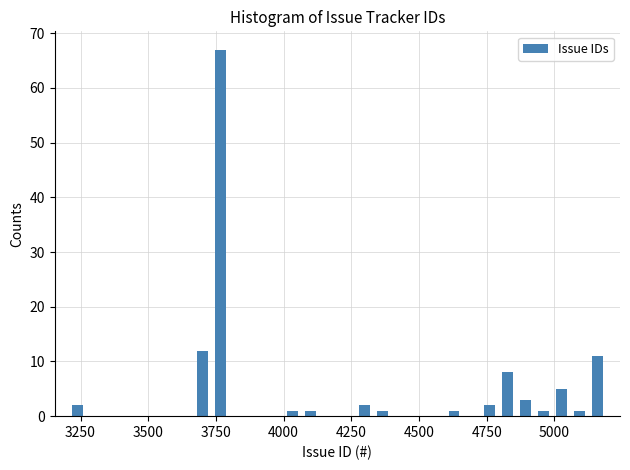

Read against the x-axis, roughly where is the centre of the tallest bar?

3750